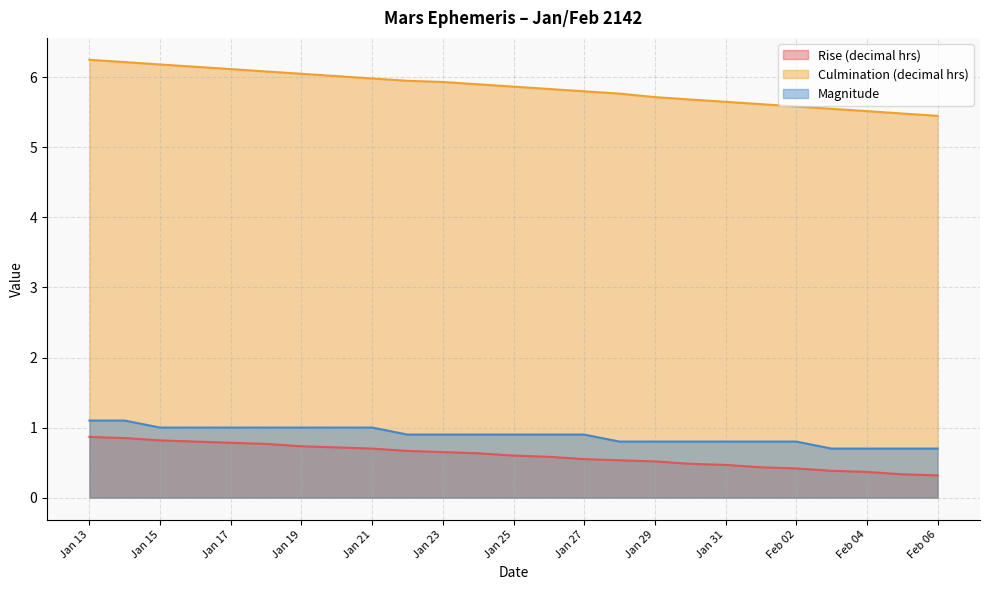

How many series are shown in this chart?

3